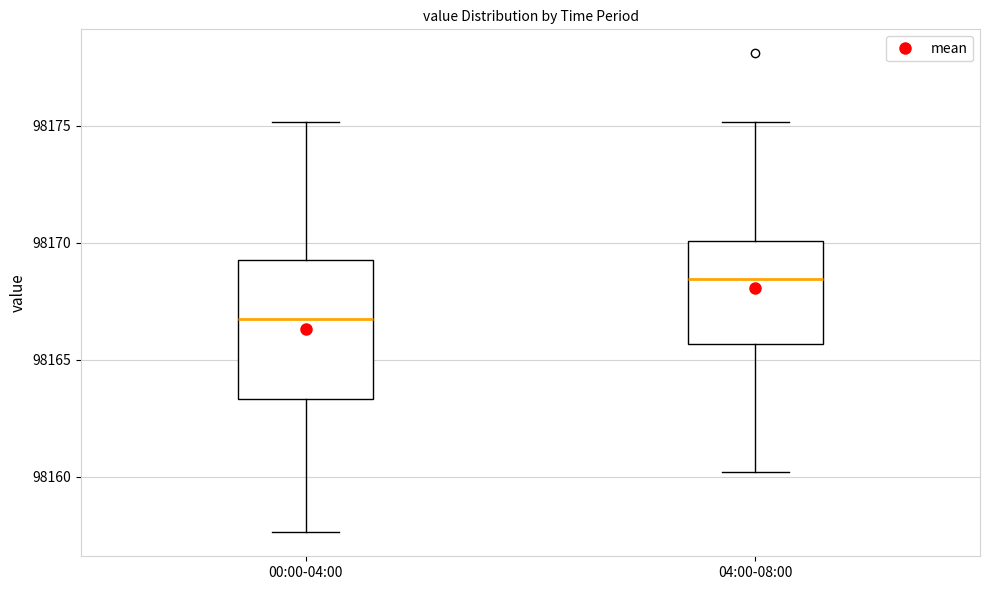

Reading left to right, read every box against the y-axis: the position of its median line, the range the box covers, and the ends of its whiskers. The values are not printed on the chart, so give them approximately, as read against the axis.

00:00-04:00: median 98166.5, box 98163.5 to 98169.5, whiskers 98157.5 to 98175.0
04:00-08:00: median 98168.5, box 98165.5 to 98170.0, whiskers 98160.0 to 98175.0